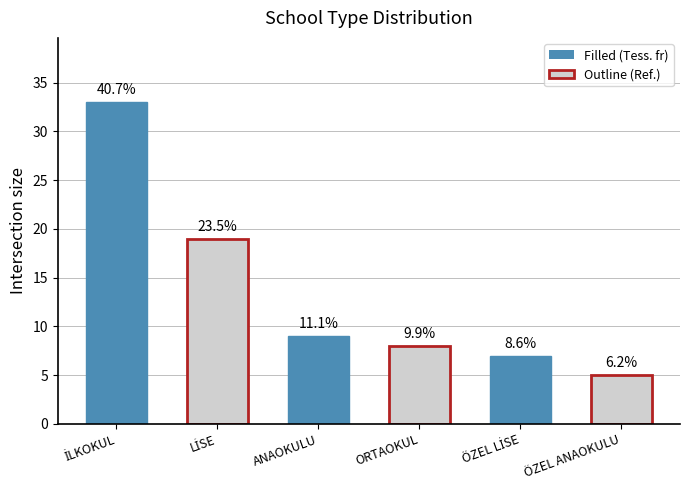

Reading left to right, list all the values displayed in this chart.

33	19	9	8	7	5